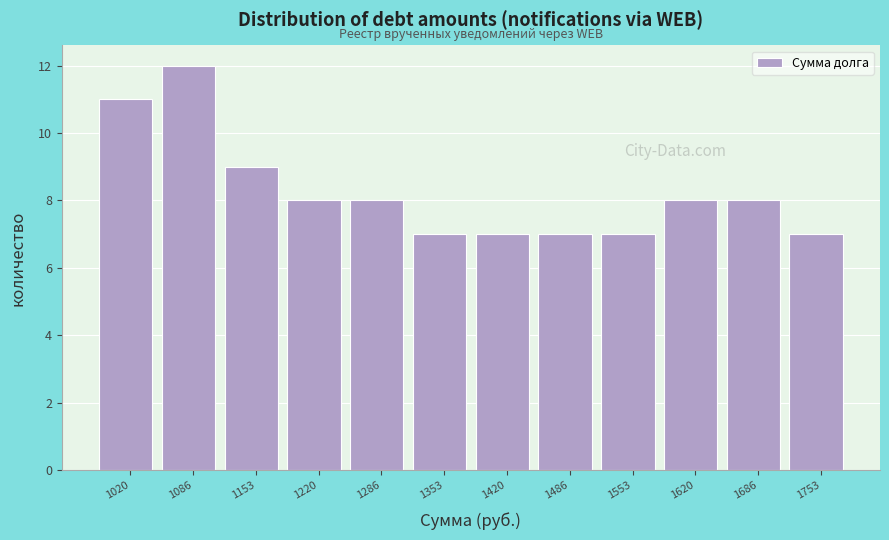

Reading right to left, what are all the values shown in this chart?

7	8	8	7	7	7	7	8	8	9	12	11